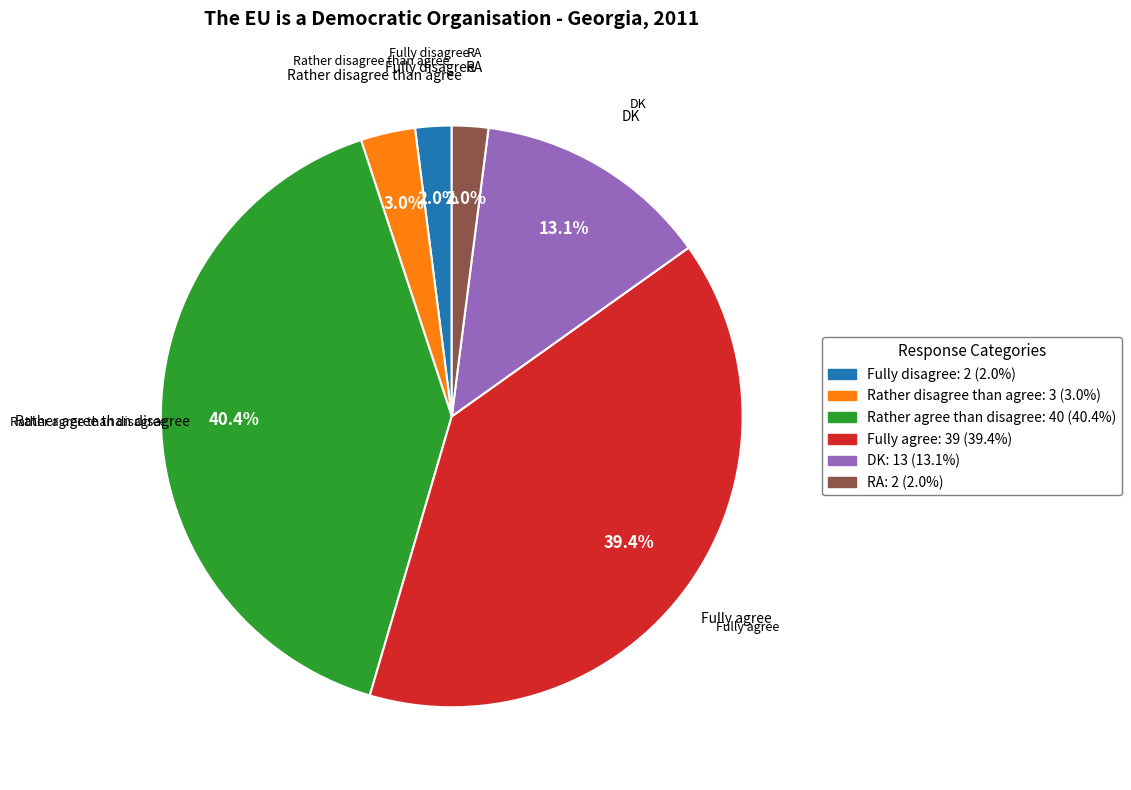

Which slice is the largest?

Rather agree than disagree